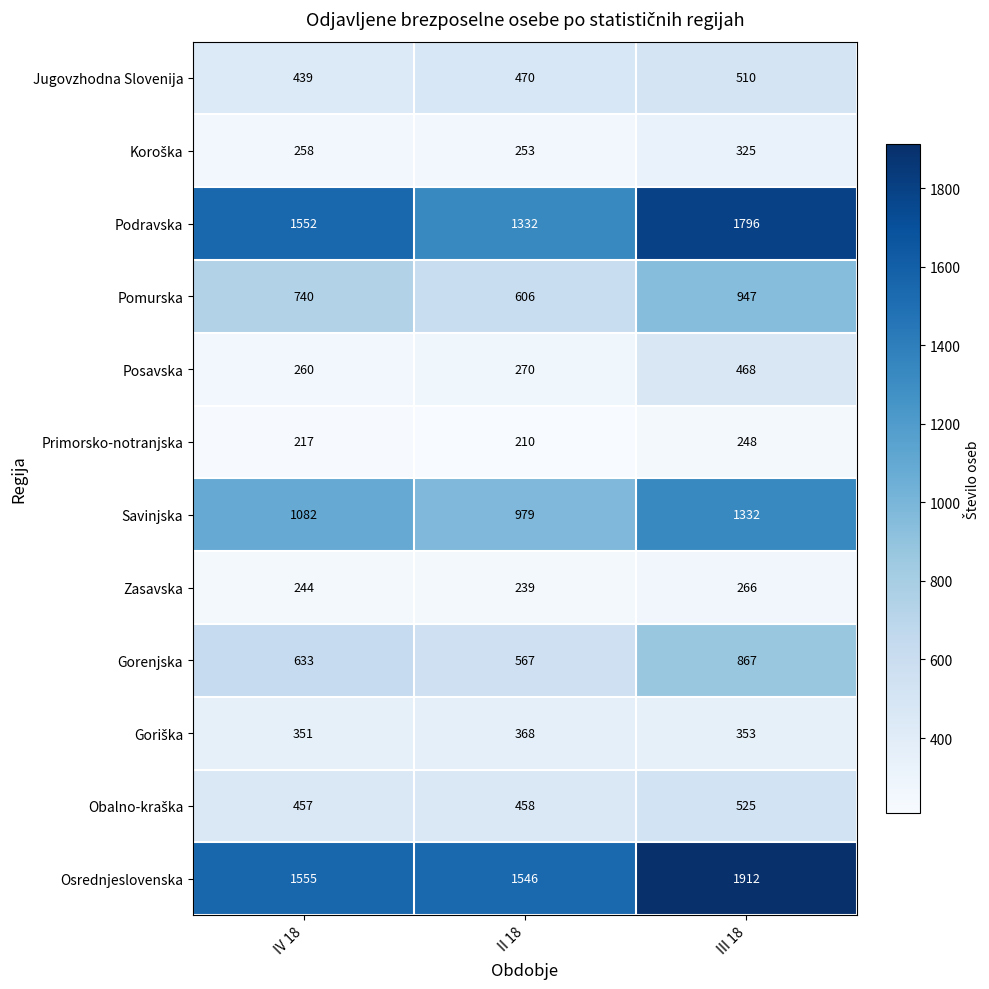

Rank the categories by Pomurska value from lowest to highest.

II 18, IV 18, III 18